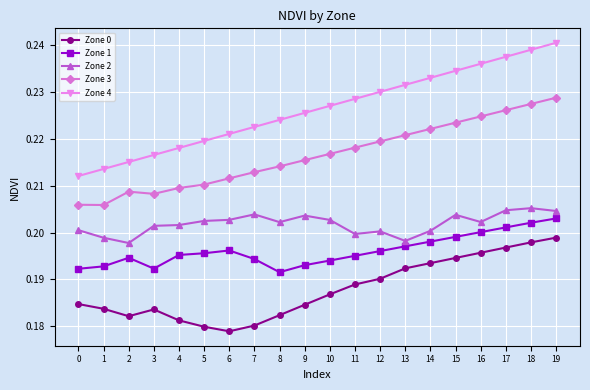

True or false: Zone 2 has more than 2 points higher than both neighbors.

True